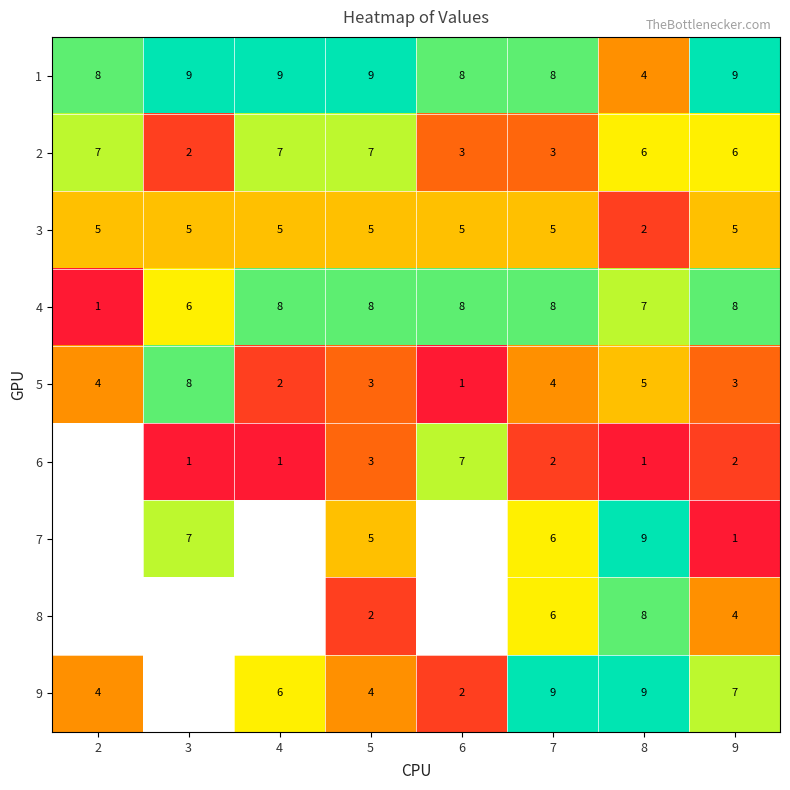

How many series are shown in this chart?

9